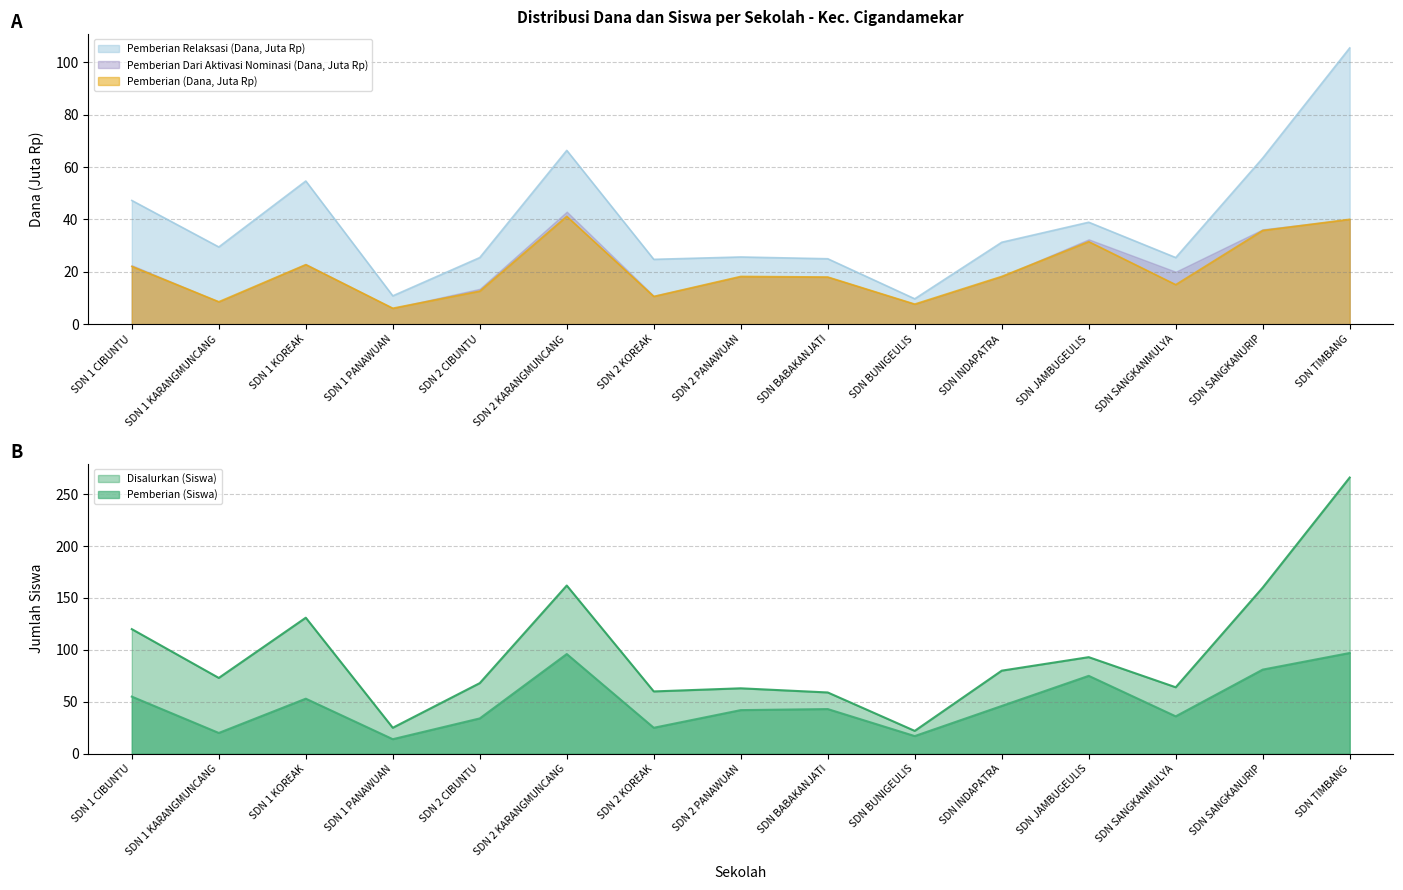

At how many categories does at least one series exceed 170?

1